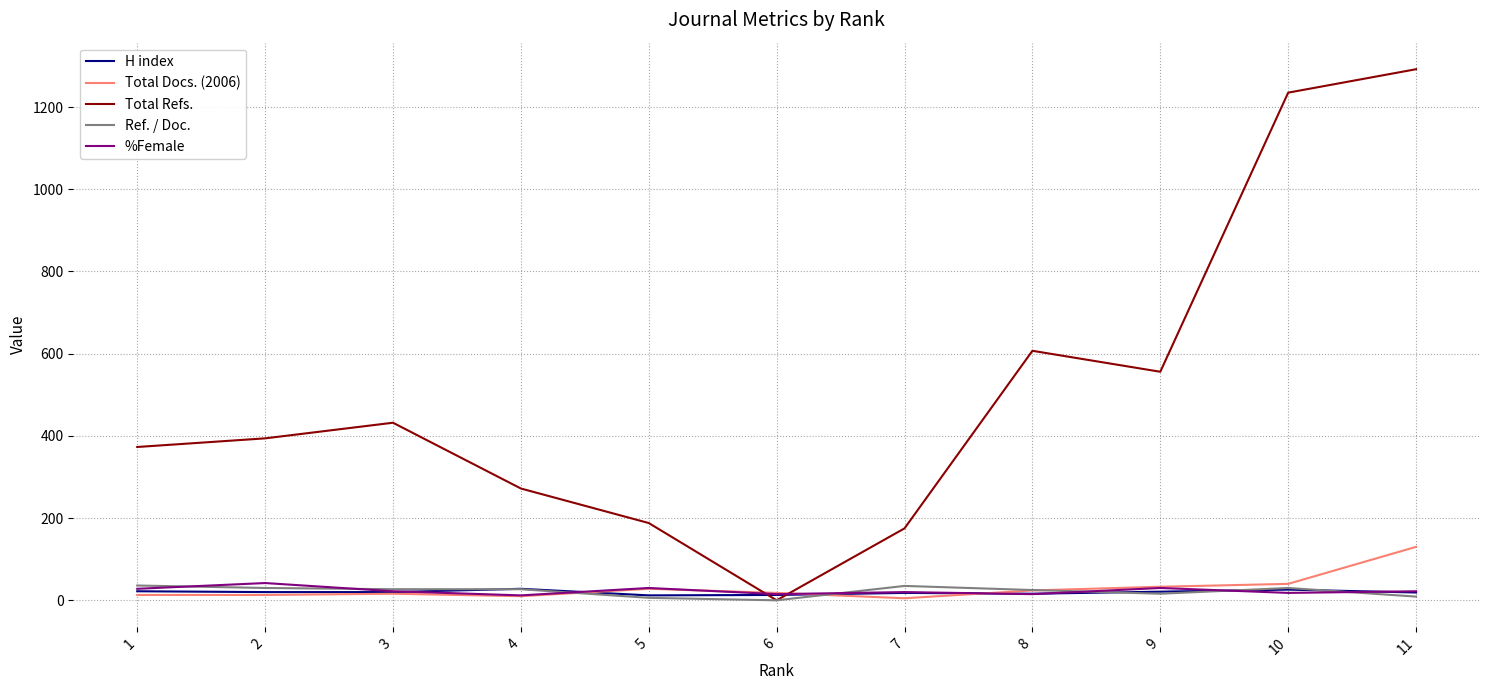

Which series has the widest spread of values?

Total Refs.